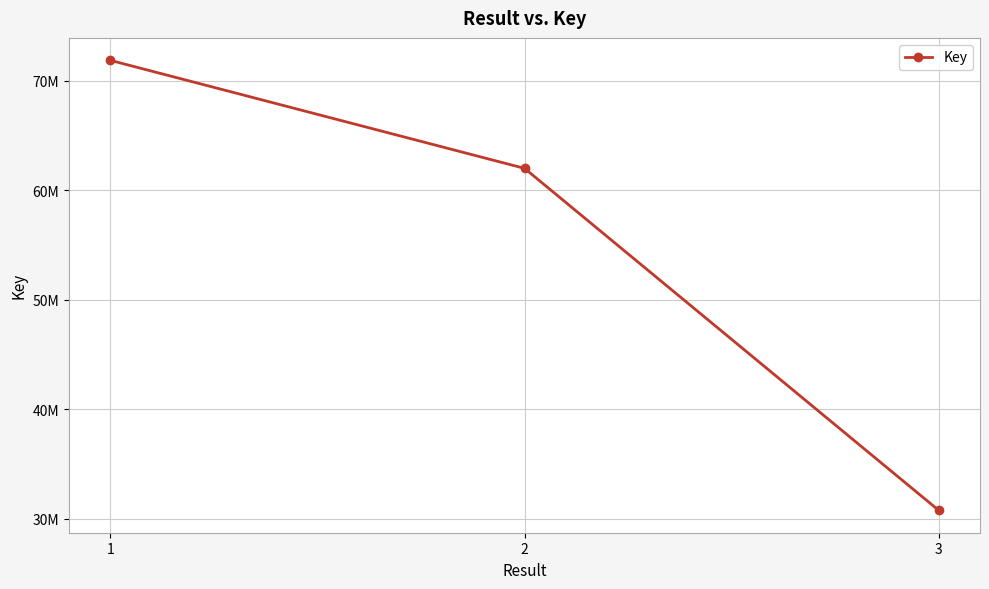

Reading left to right, transcribe all the data shown in this chart.

1=71861352	2=61999162	3=30771501